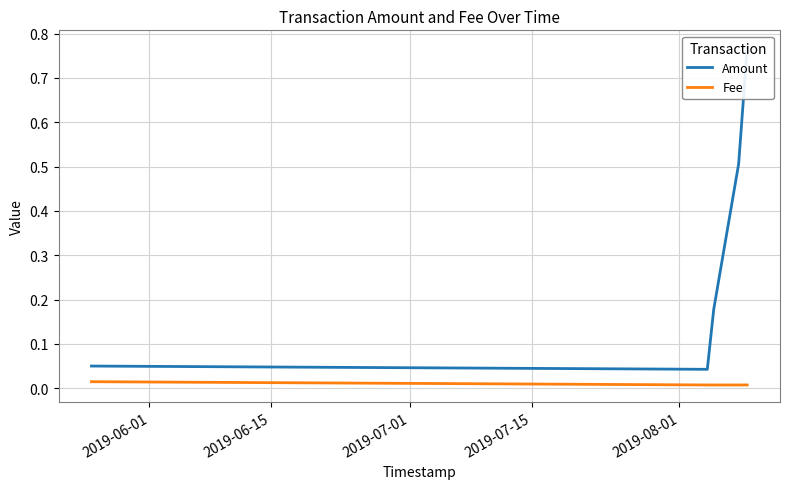

What are all the series names shown in the legend?

Amount, Fee